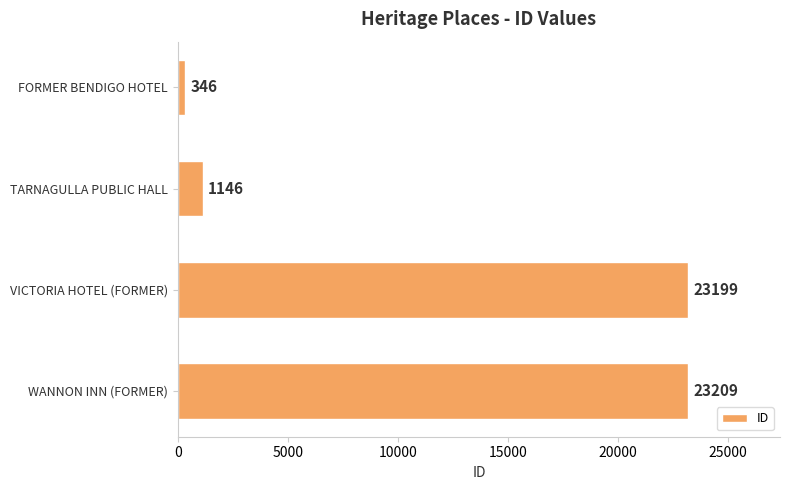

What is the difference between the maximum and second lowest values?

22063